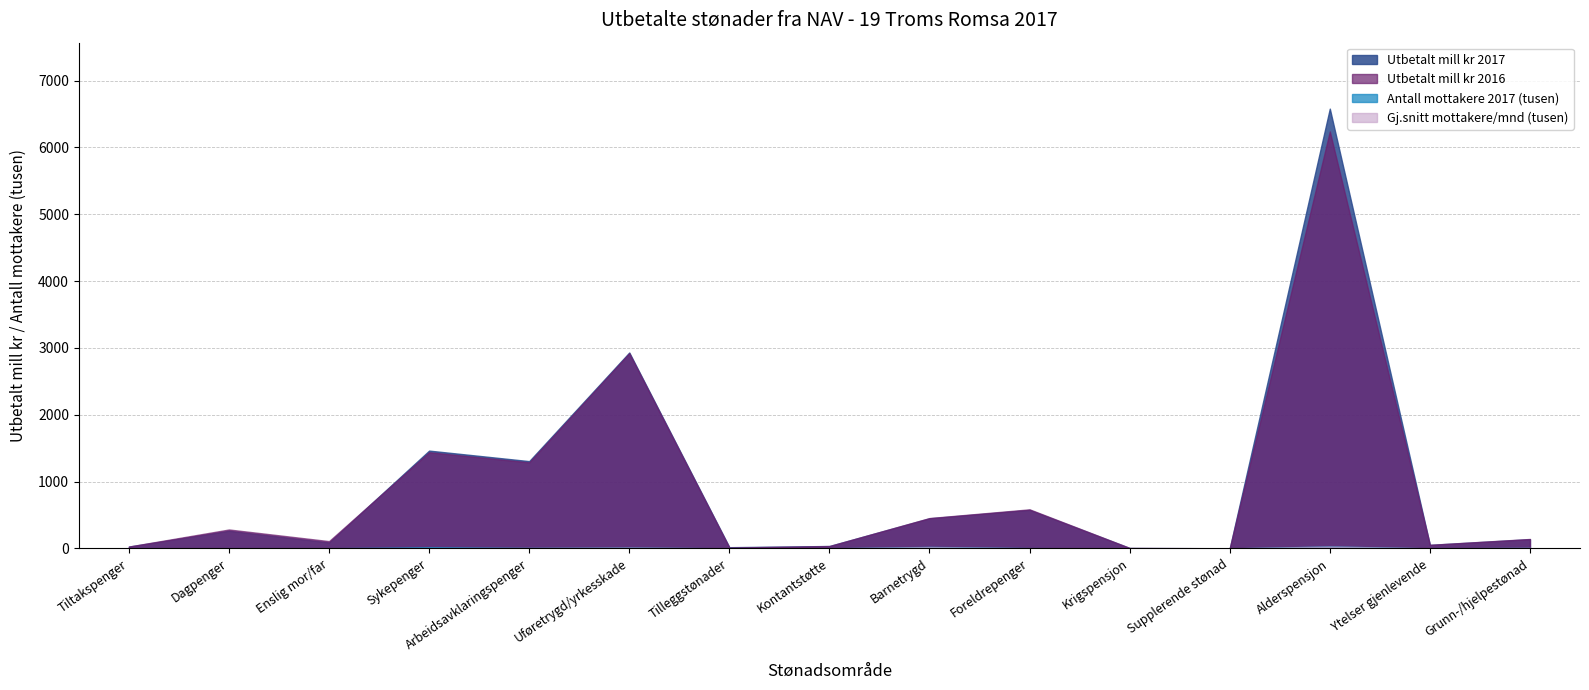

What is the maximum value shown in the chart?

6581.4